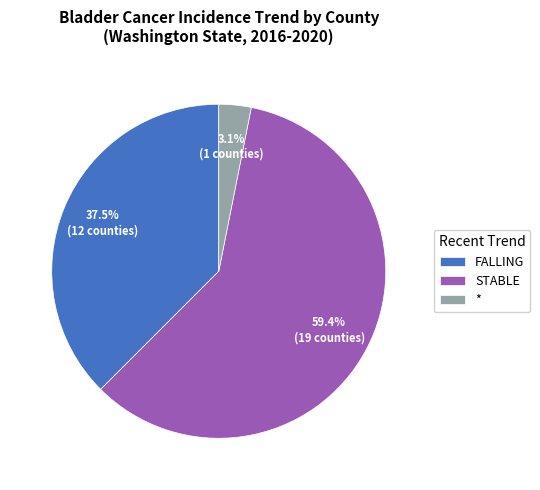

Between * and STABLE, which is larger?

STABLE